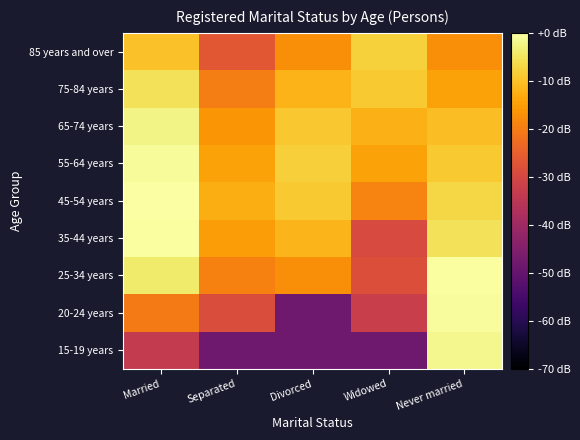

What is the spread (max minus min) of values at Never married?

17.1